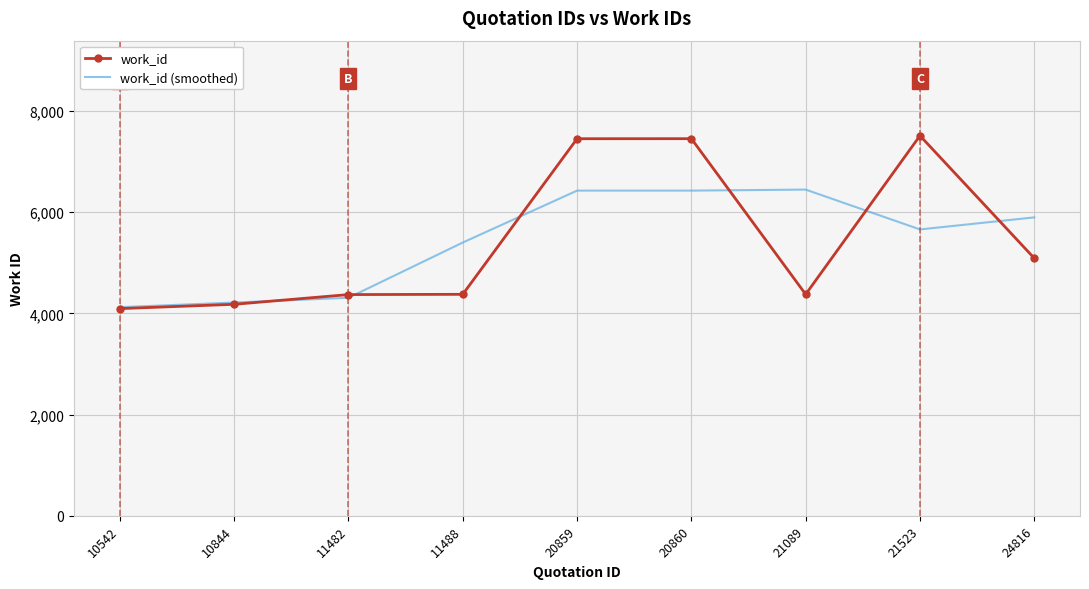

What is the difference between the maximum and minimum values in the work_id (smoothed) series?

2323